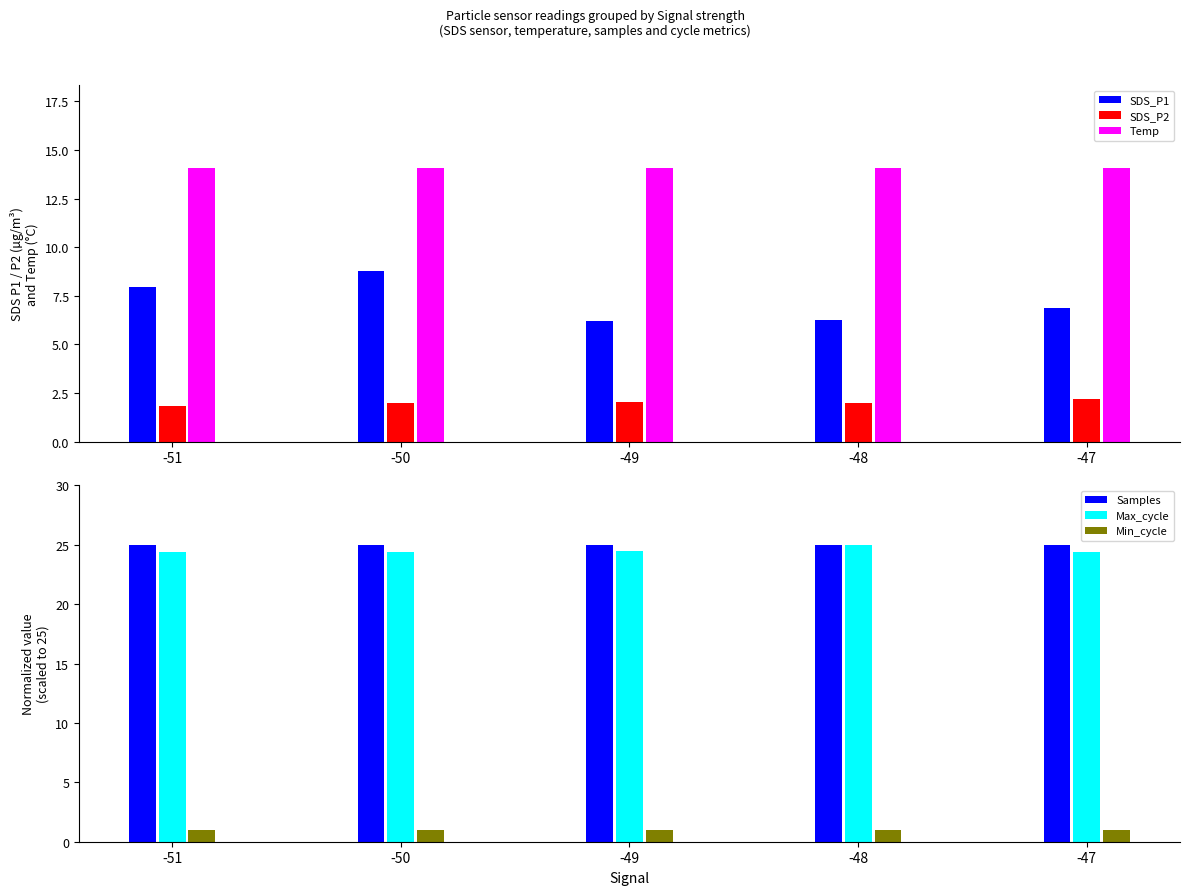

List the series in order of their peak value, lowest first.

Min_cycle, SDS_P2, SDS_P1, Temp, Samples, Max_cycle